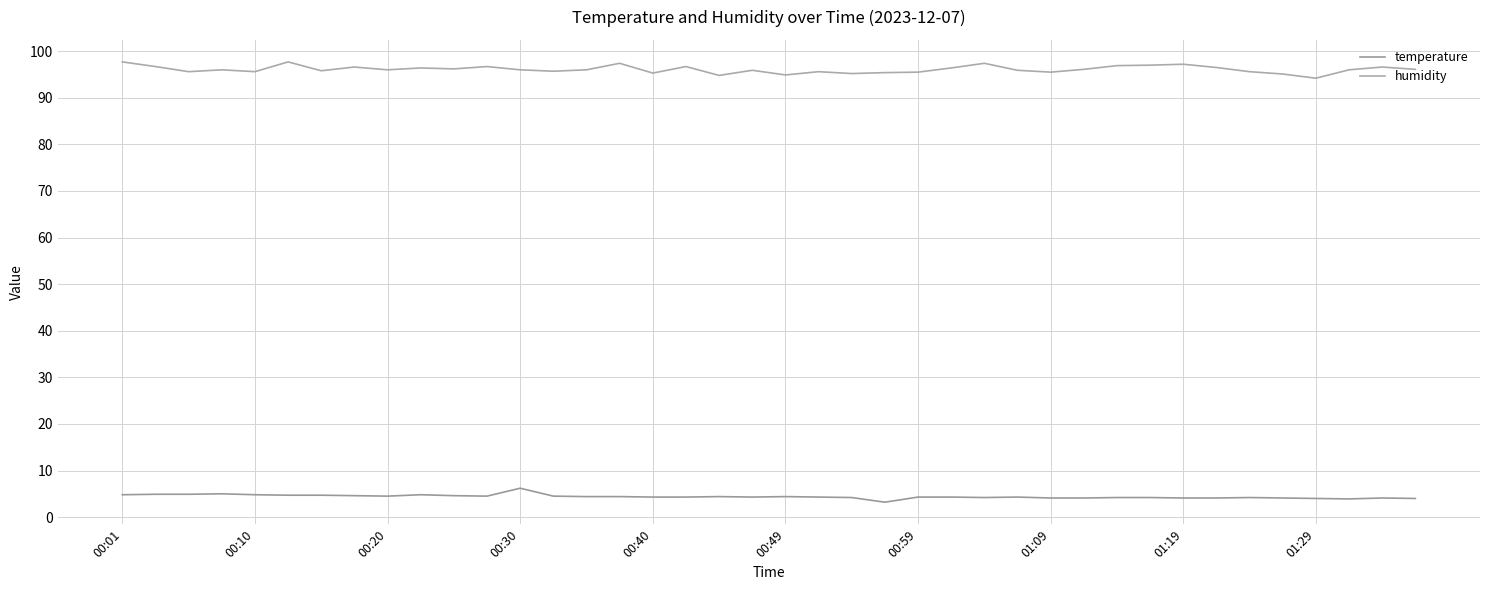

What is the sum of all temperature values?

175.9